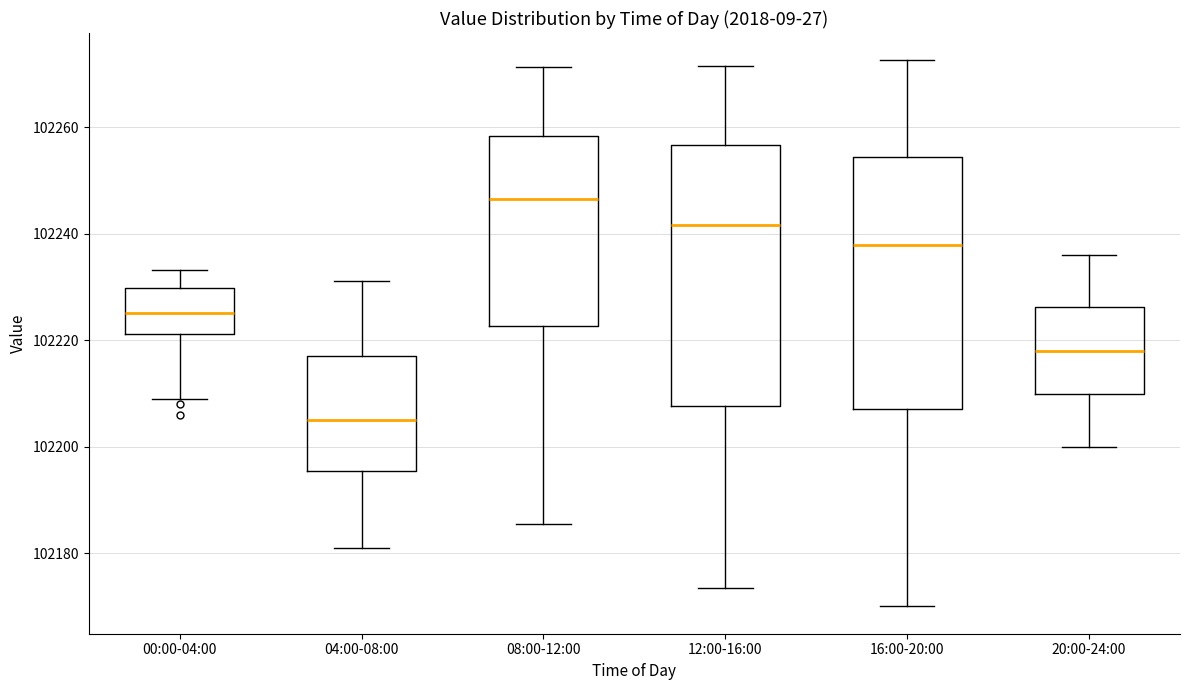

Which box's median line is the lowest?

04:00-08:00